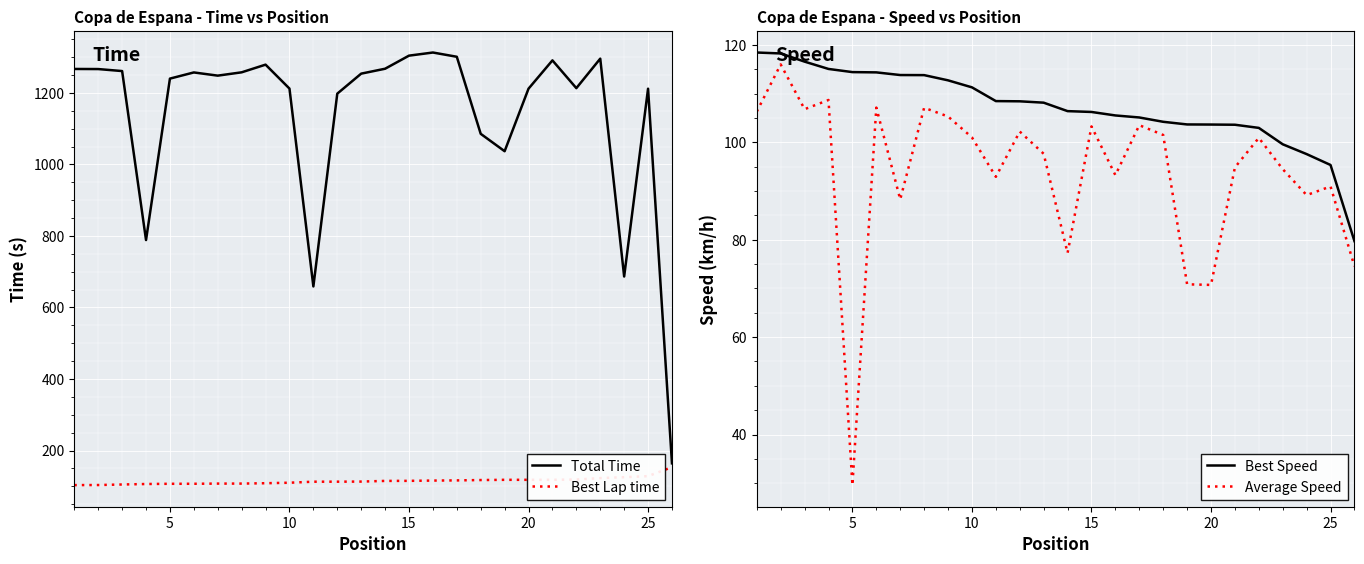

True or false: Total Time and Best Speed cross at least once.

False